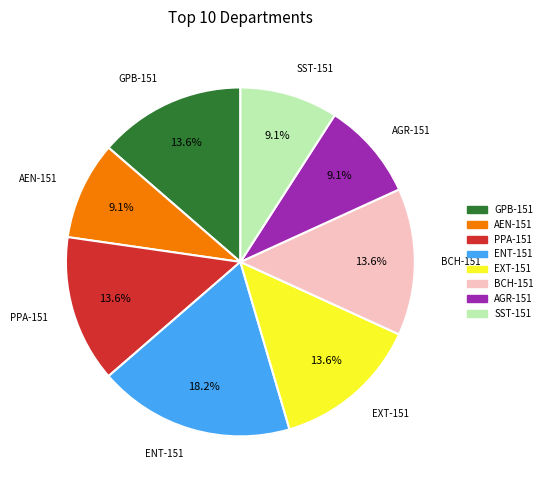

Count the number of slices in the pie.

8